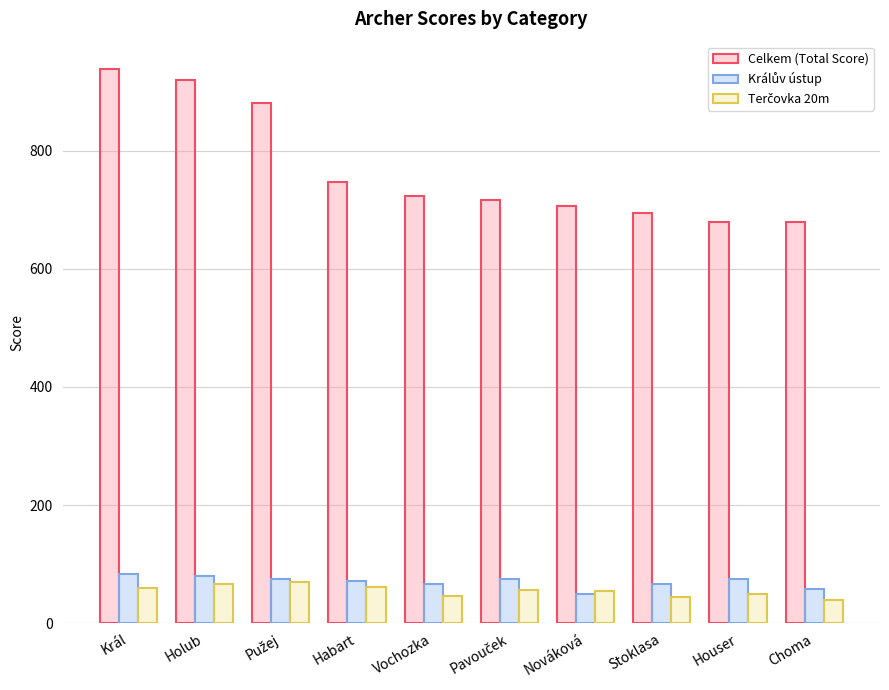

What is the average value of the Celkem (Total Score) series?

769